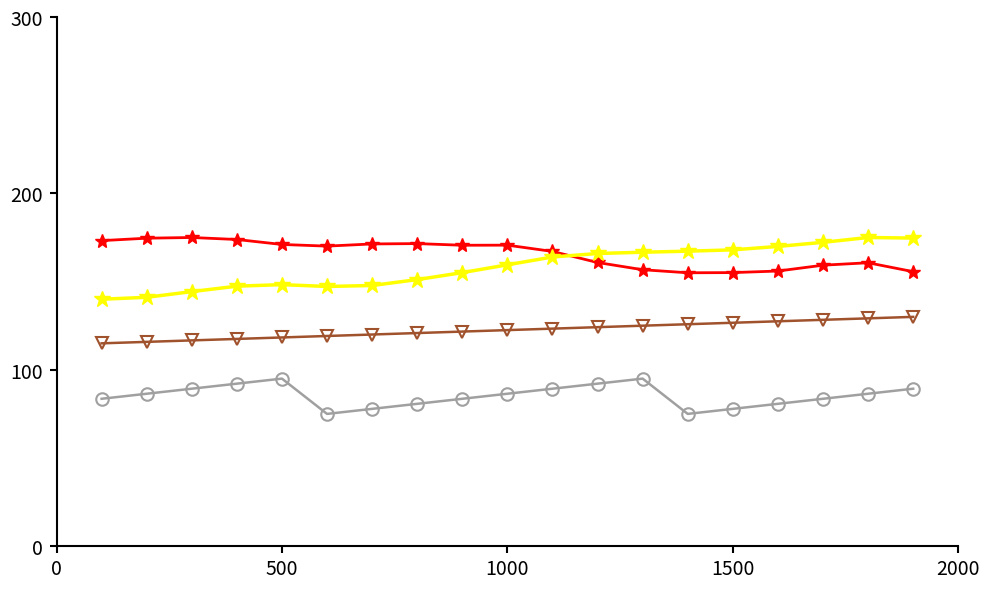

What is the maximum value shown in the chart?

175.0